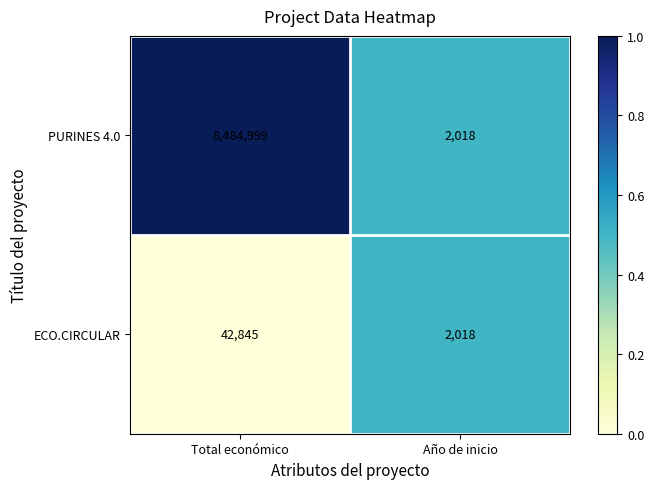

Which series has the largest range (max minus min)?

PURINES 4.0